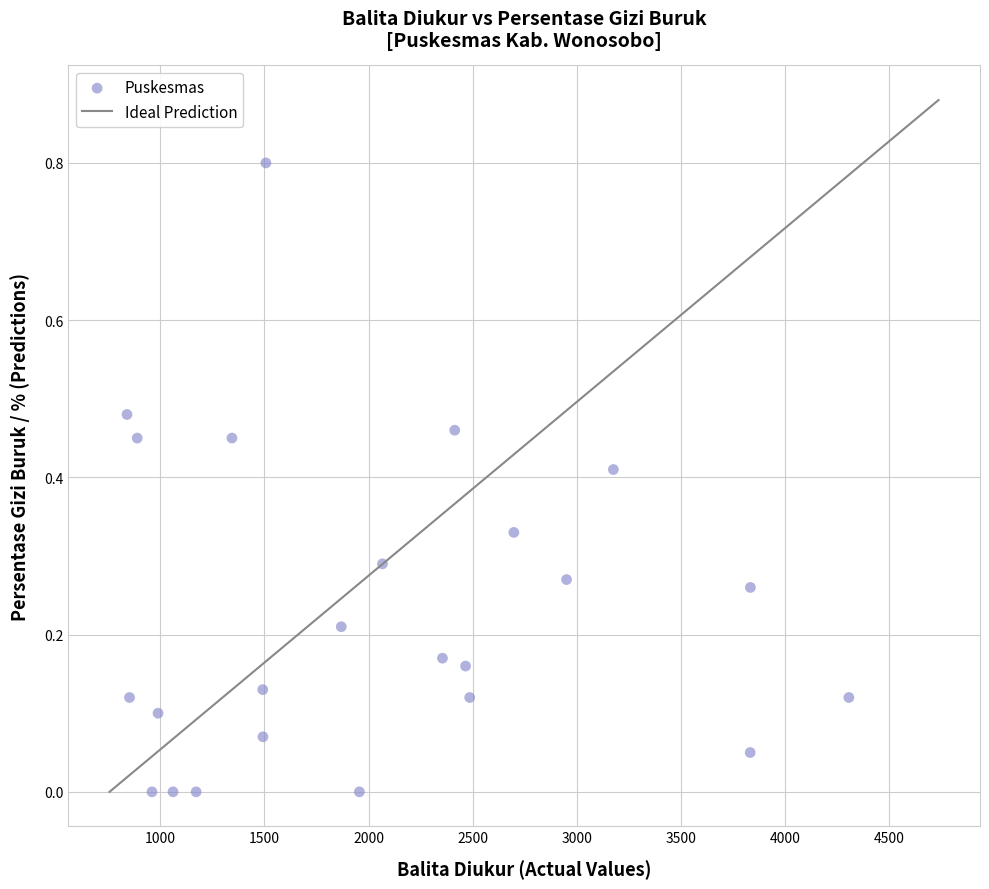

What is the range of X values (max minus min)?

3467.0